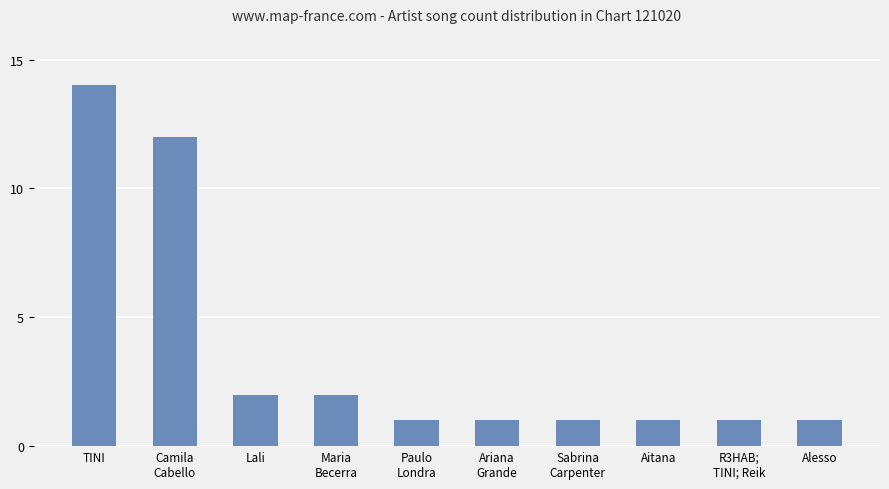

Are the bars grouped side by side (vs. stacked)?

No